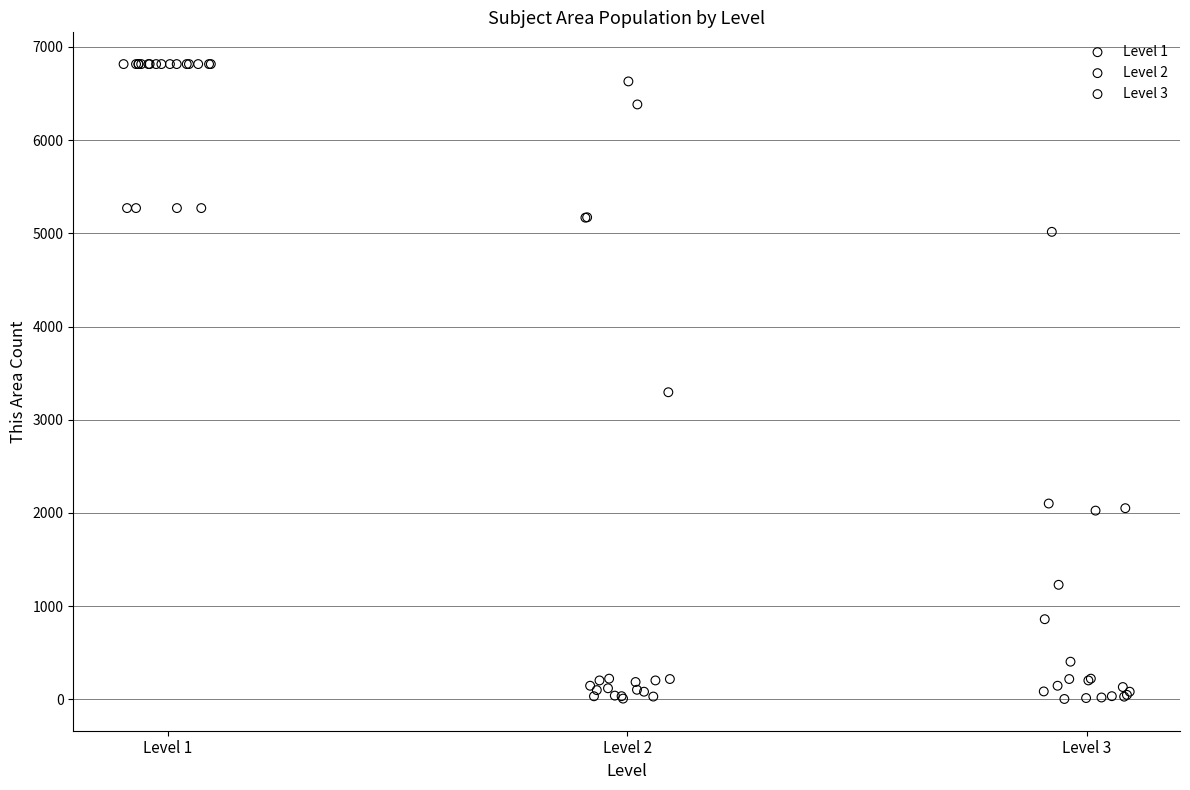

Which series has the largest Y range (max minus min)?

Level 2